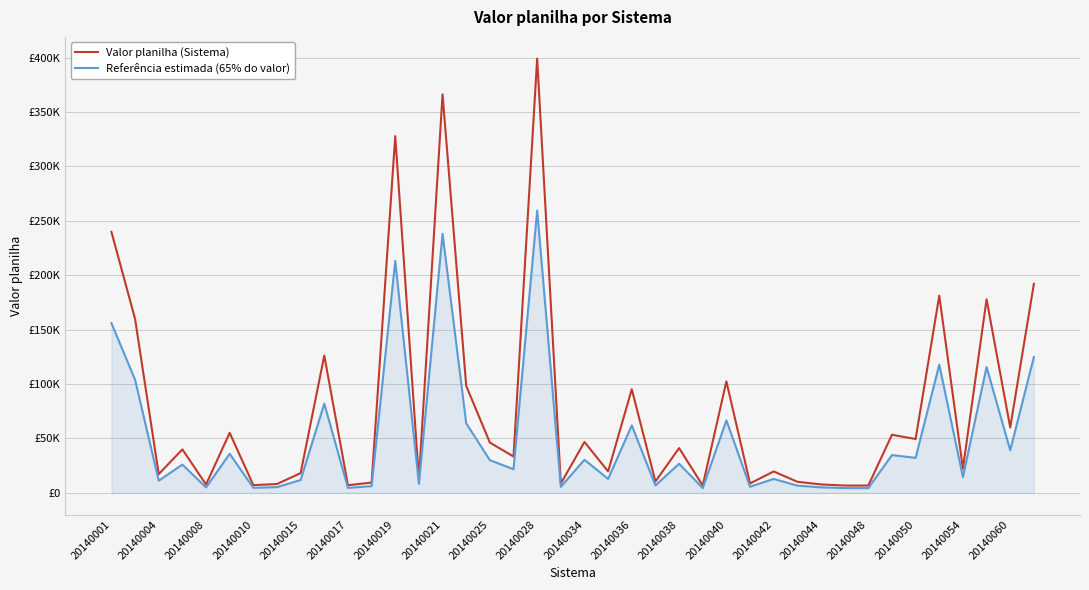

Is this an area chart (filled region under the line)?

Yes